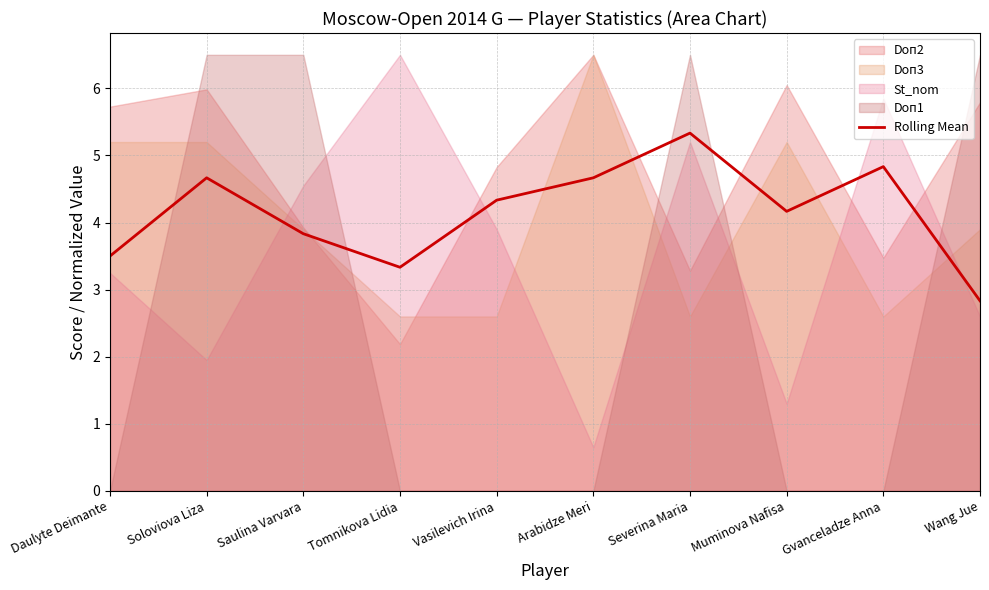

At which category does the data reach its first local peak?

Soloviova Liza